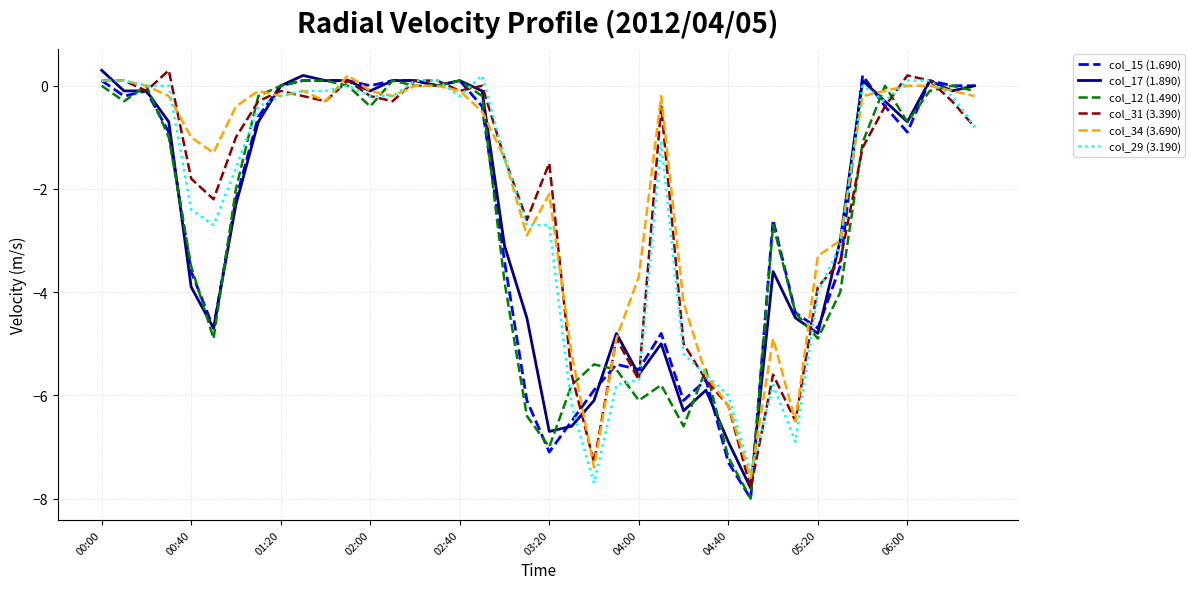

What is the lowest value of the col_15 (1.690) series?

-8.0